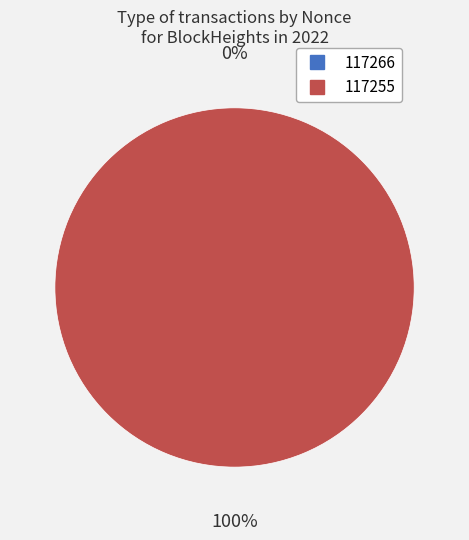

How many segments does this pie chart have?

2